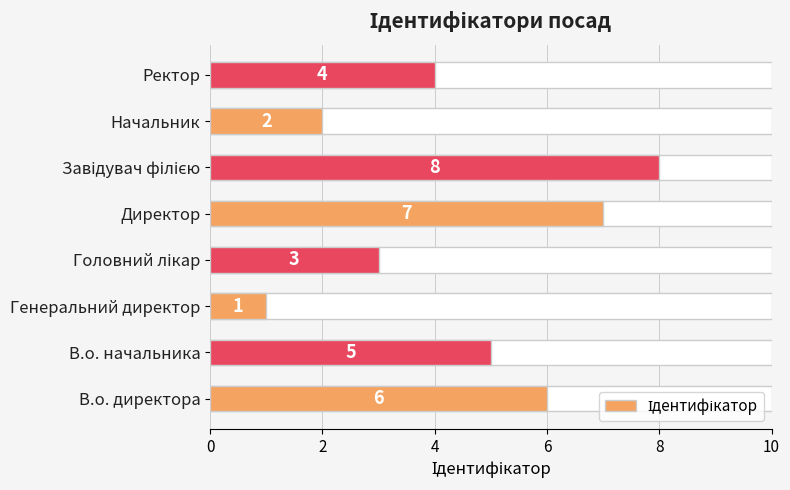

What is the label of the 2nd bar from the right?

Начальник